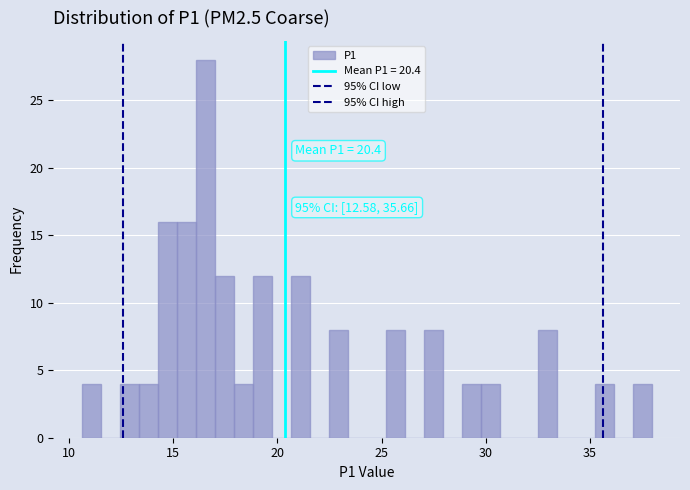

Read against the x-axis, roughly where is the centre of the tallest bar?

16.5